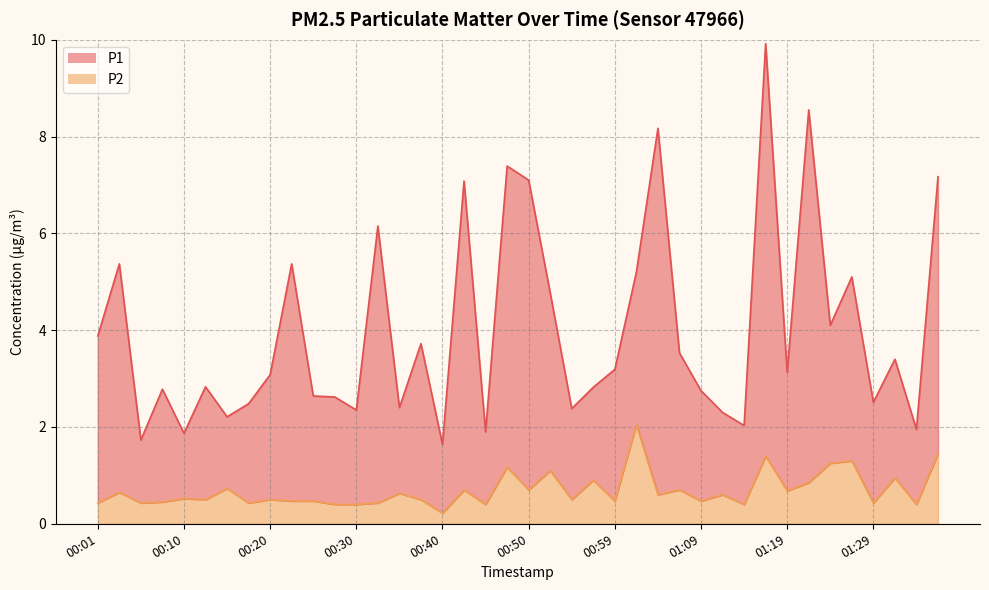

The value of P2 at 00:20 is 0.3. True or false?

False